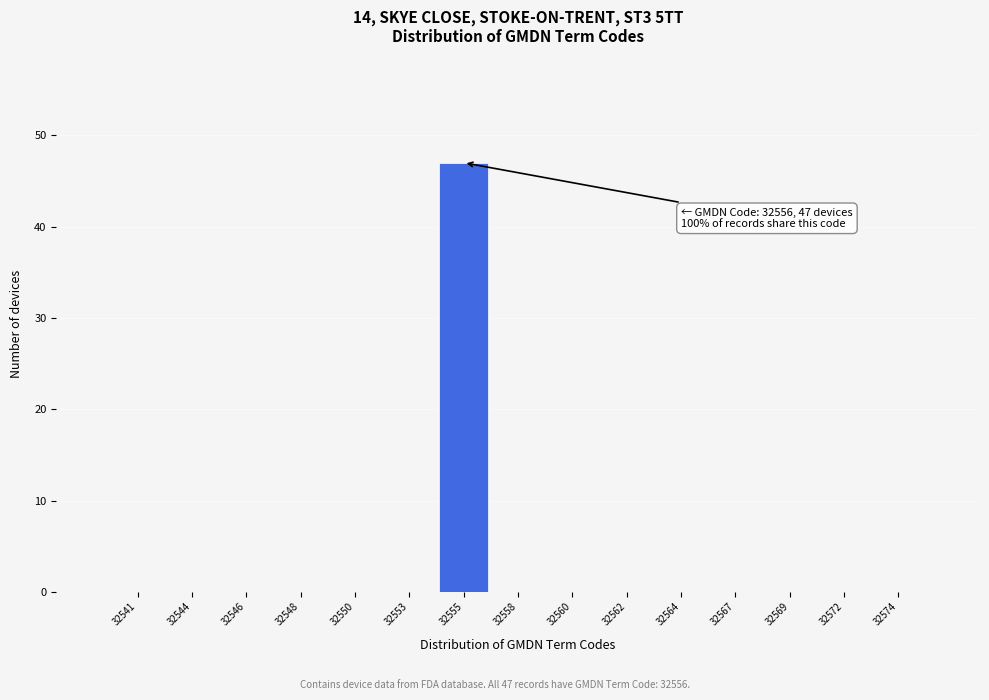

Reading right to left, transcribe all the data shown in this chart.

32574=0	32572=0	32569=0	32567=0	32564=0	32562=0	32560=0	32558=0	32555=47	32553=0	32550=0	32548=0	32546=0	32544=0	32541=0